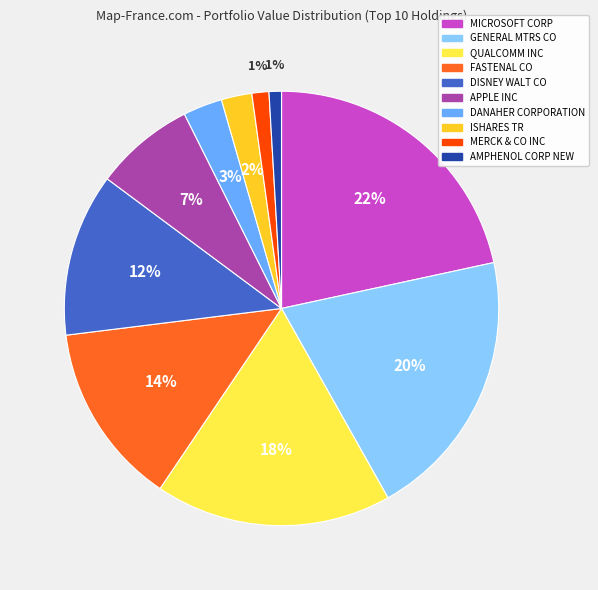

How many slices are in this pie chart?

10